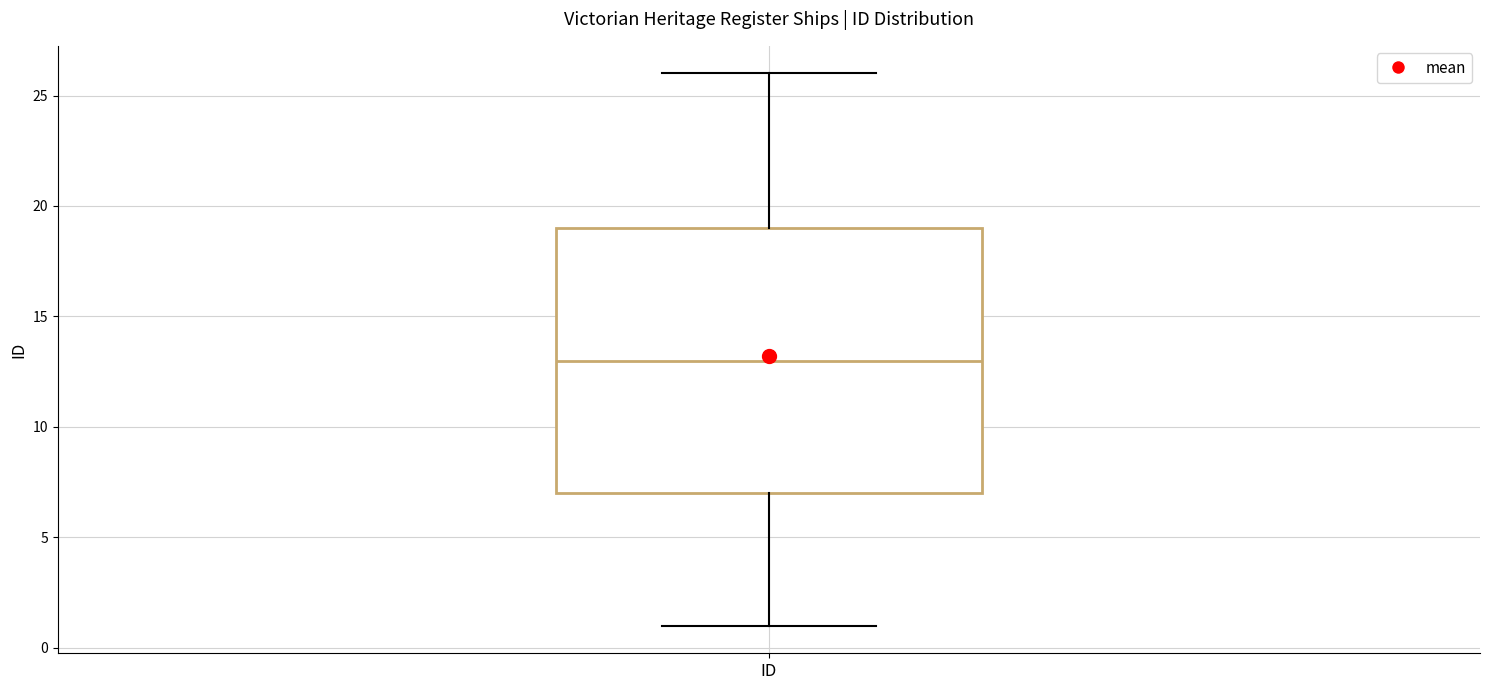

Transcribe this box plot: give where the median line is, the range the box spans, and where the two whiskers end, as read against the y-axis. The values are not printed on the chart, so give them approximately, as read against the axis.

median 13, box 7 to 19, whiskers 1 to 26